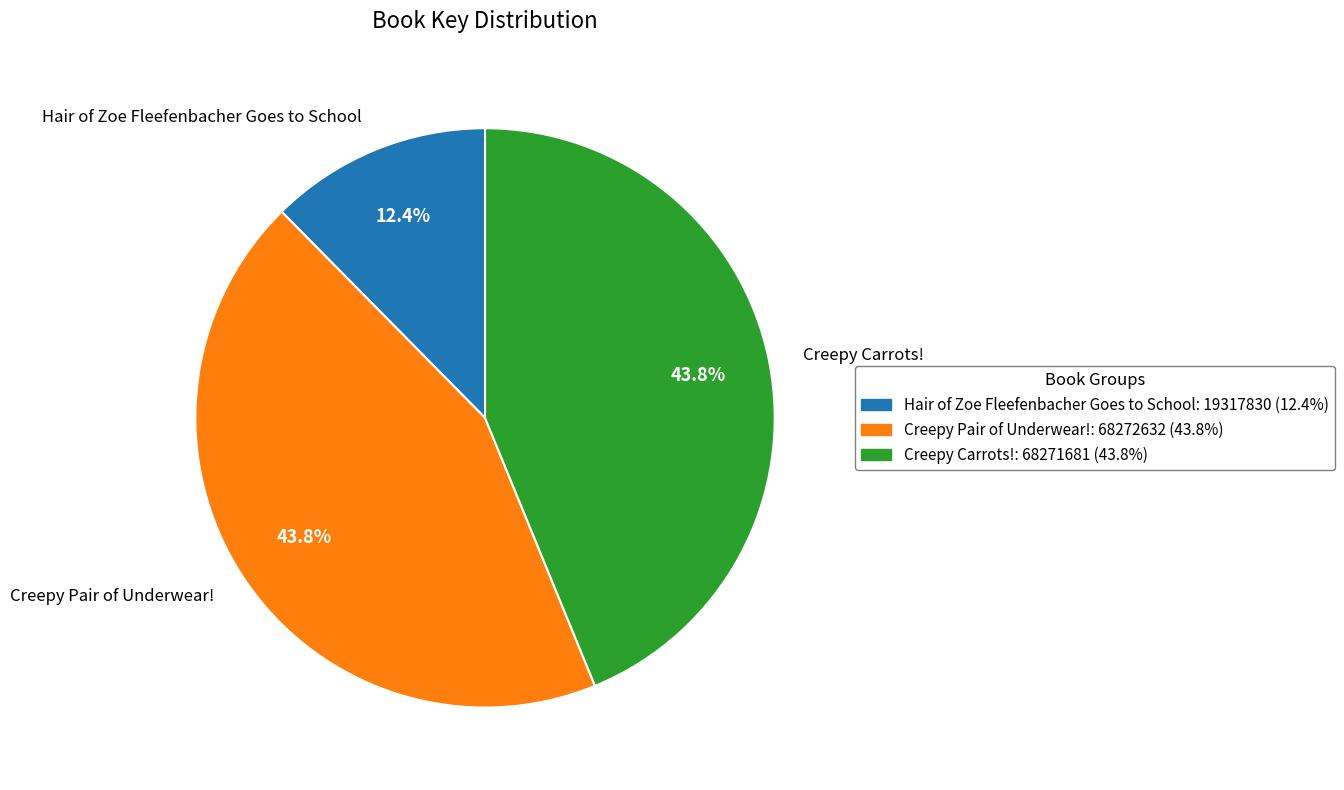

How many segments does this pie chart have?

3